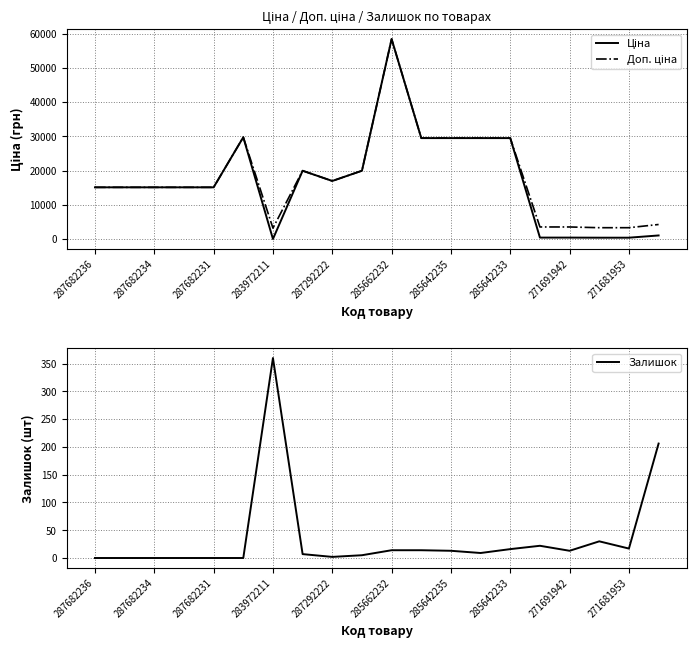

Which category has the highest value in the Залишок series?

283972211